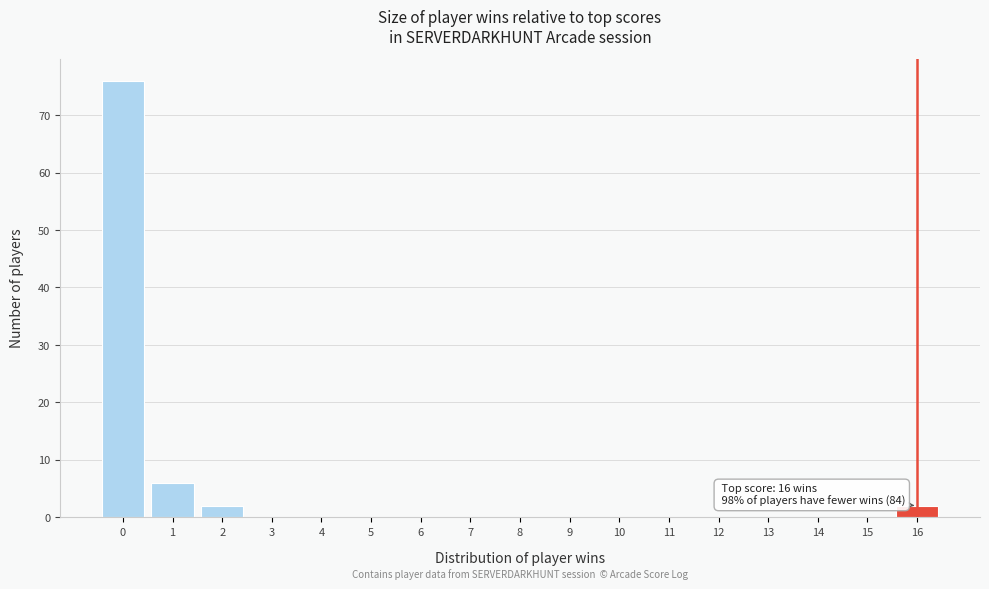

Over which range of the x-axis is the bar tallest?

-0.5 to 0.5